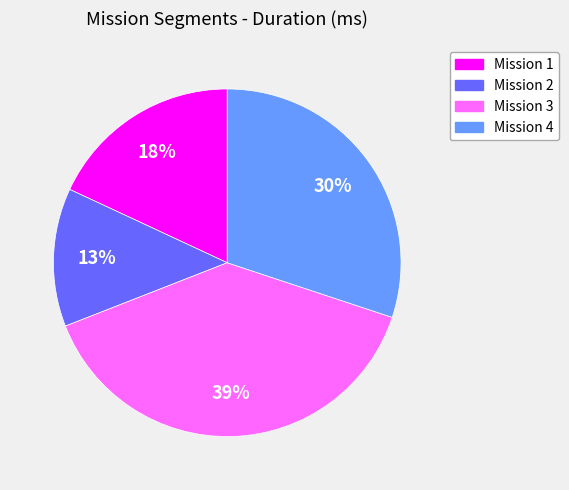

Does any single category account for the majority?

No